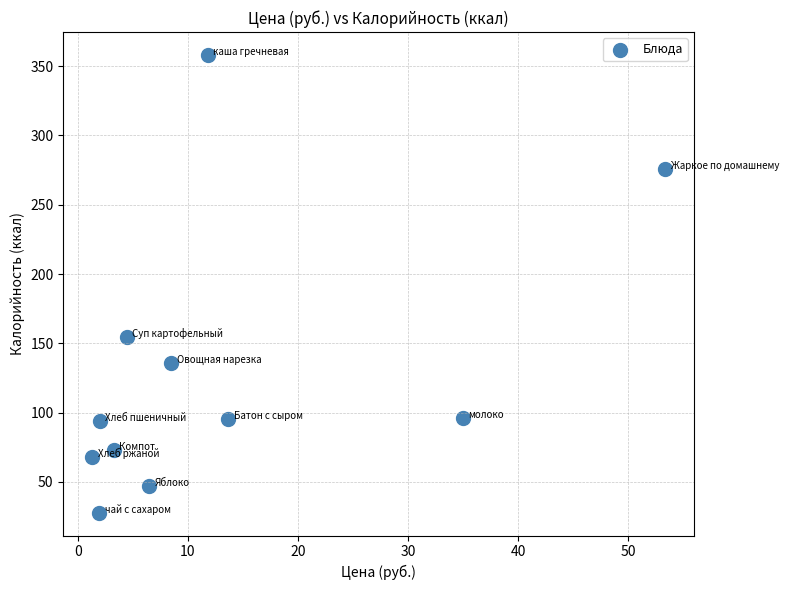

What is the average Y value?

129.6